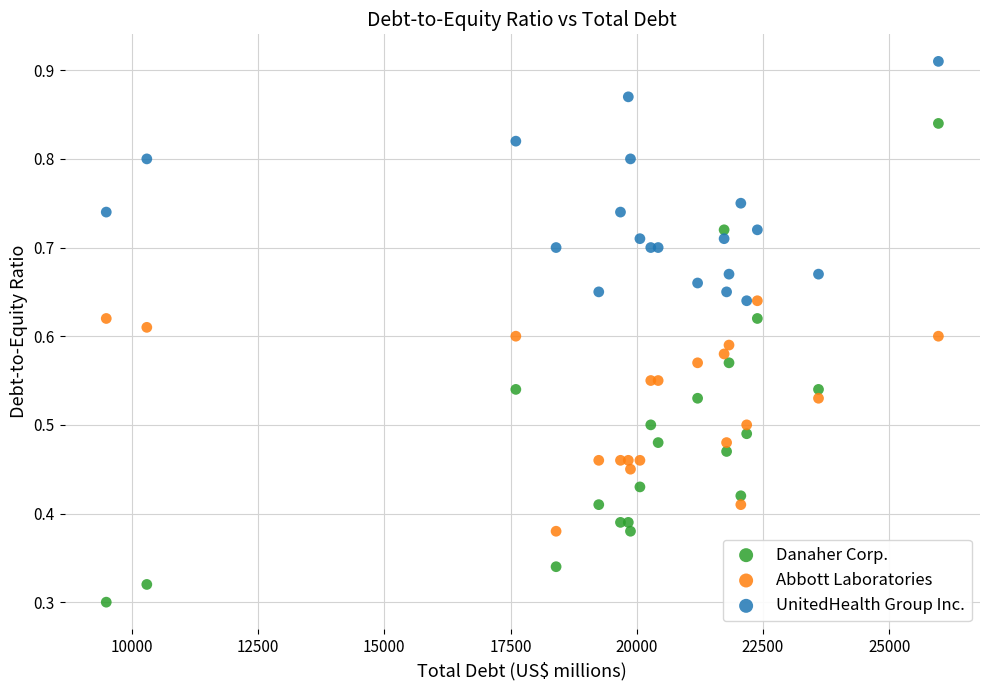

What are all the series names shown in the legend?

Danaher Corp., Abbott Laboratories, UnitedHealth Group Inc.